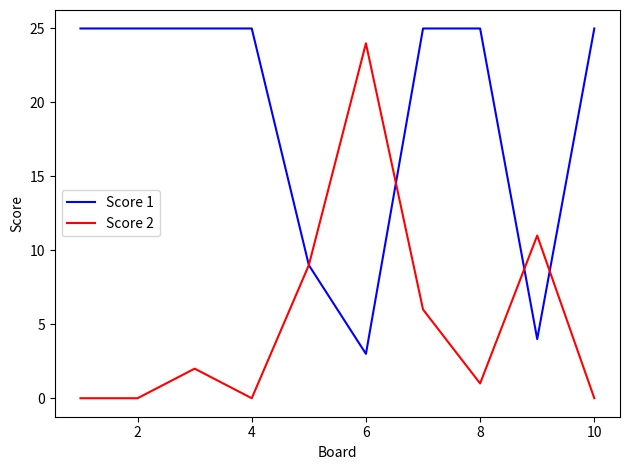

Rank the series by their maximum value, from highest to lowest.

Score 1, Score 2